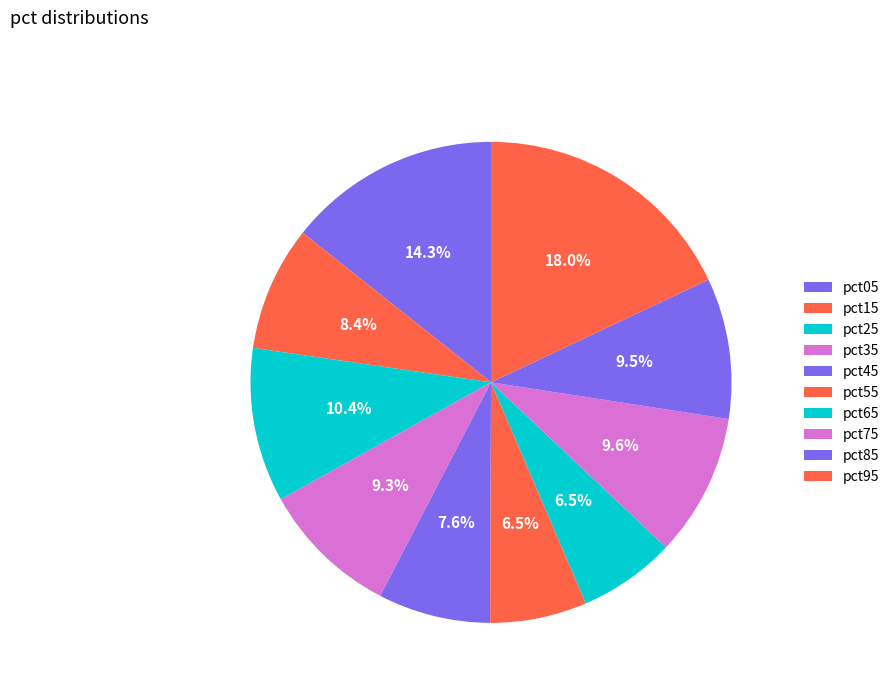

True or false: pct55 accounts for 1% of the total.

False